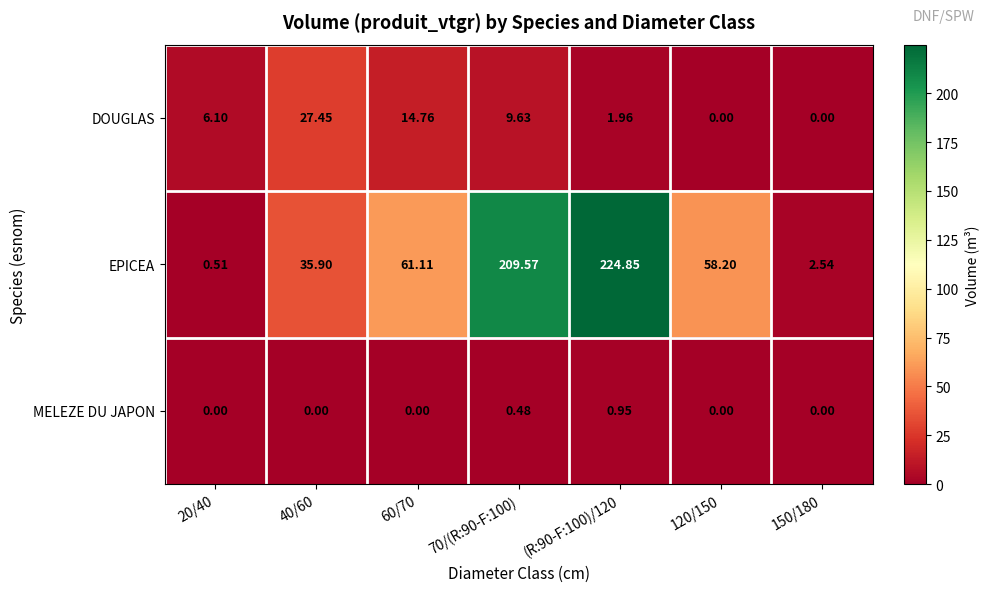

List the series in order of their peak value, lowest first.

MELEZE DU JAPON, DOUGLAS, EPICEA